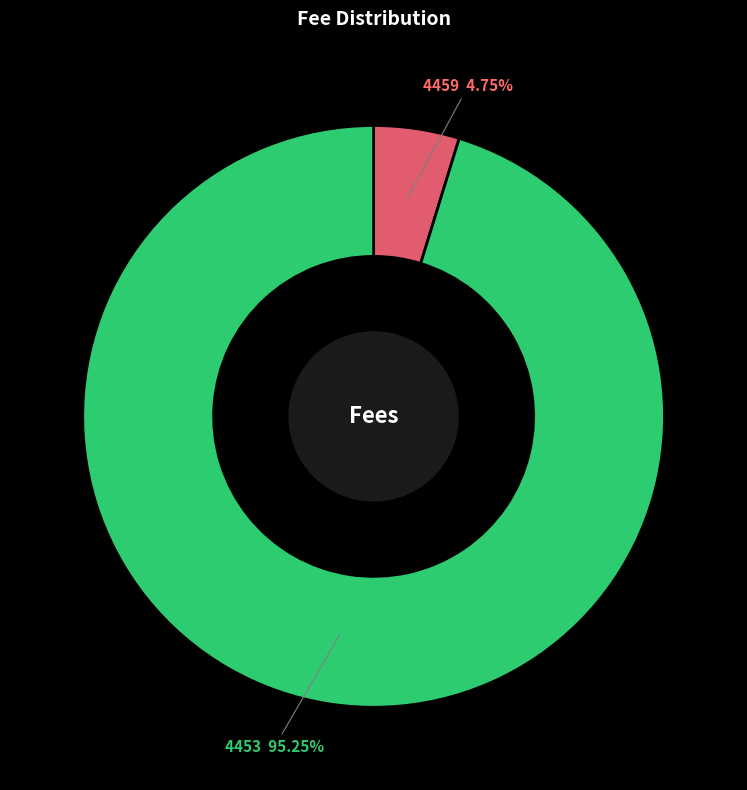

To the nearest percent, what is the difference between the largest and smallest slice percentages?

90%